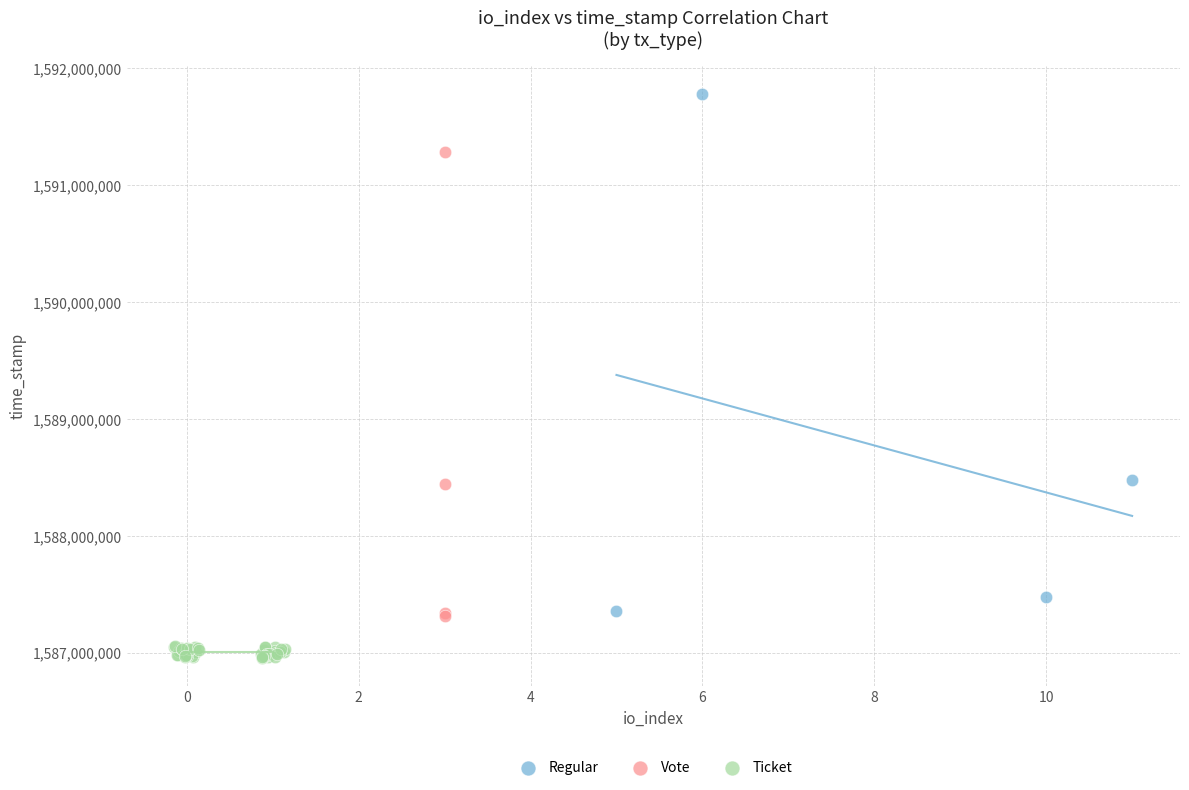

Which series has the widest spread of Y values?

Regular